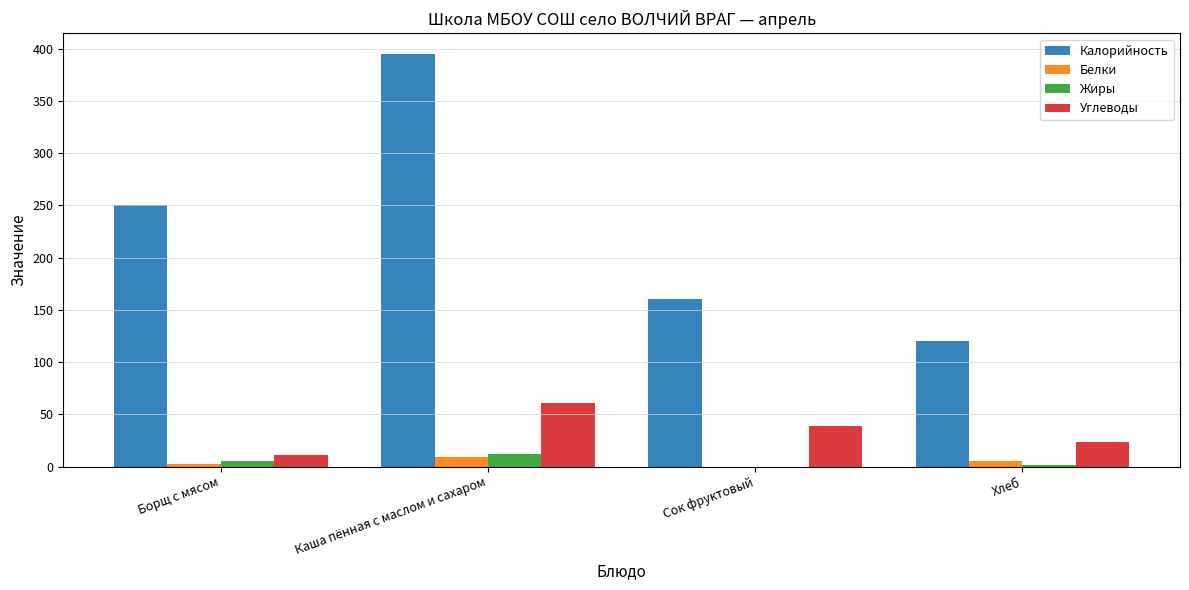

At which label is Калорийность closest to 257?

Борщ с мясом